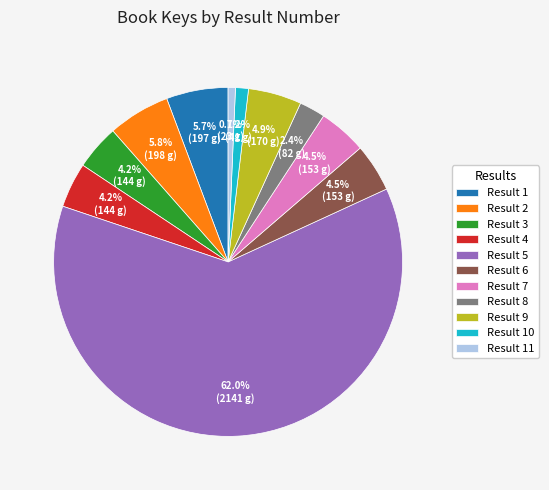

What is the ratio of the value at Result 7 to the value at Result 10?

3.7